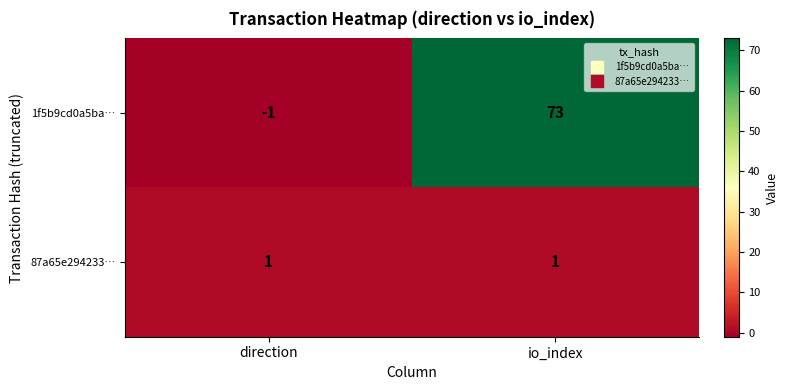

At direction, list the series in order from largest to smallest.

87a65e294233…, 1f5b9cd0a5ba…